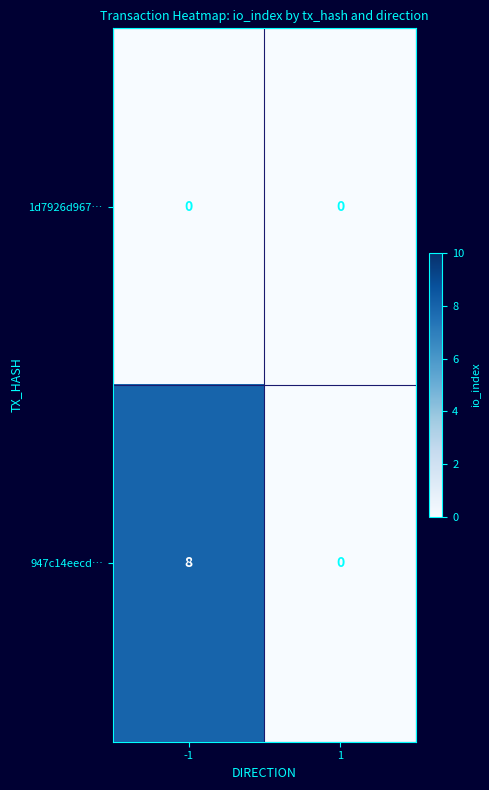

Which series has the largest total across all categories?

947c14eecd…